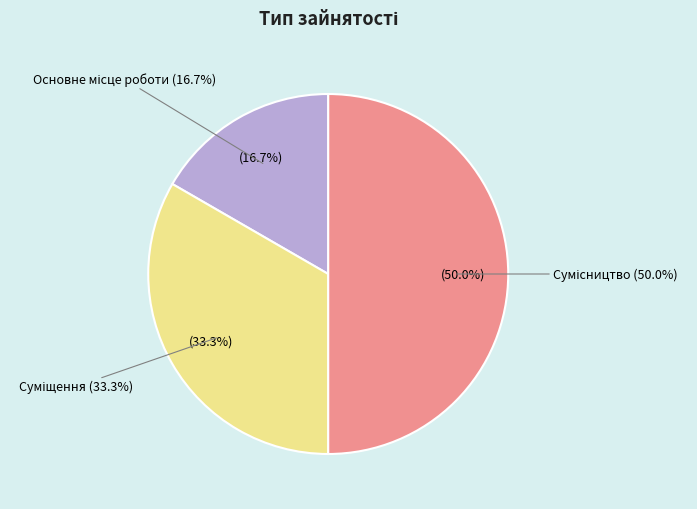

To the nearest percent, what is the difference between the Сумісництво and Основне місце роботи slice percentages?

33%